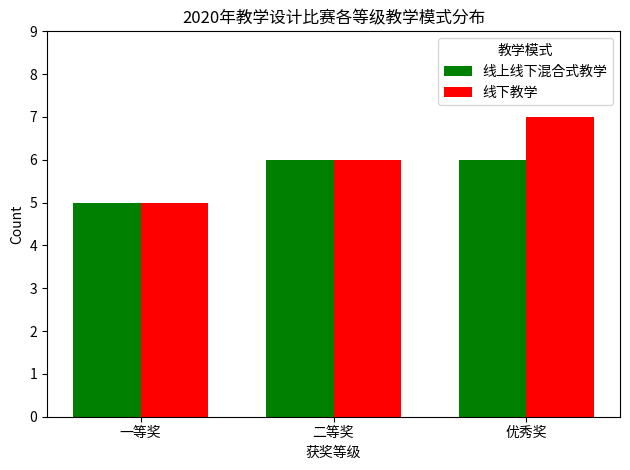

List the series in order of their peak value, lowest first.

线上线下混合式教学, 线下教学